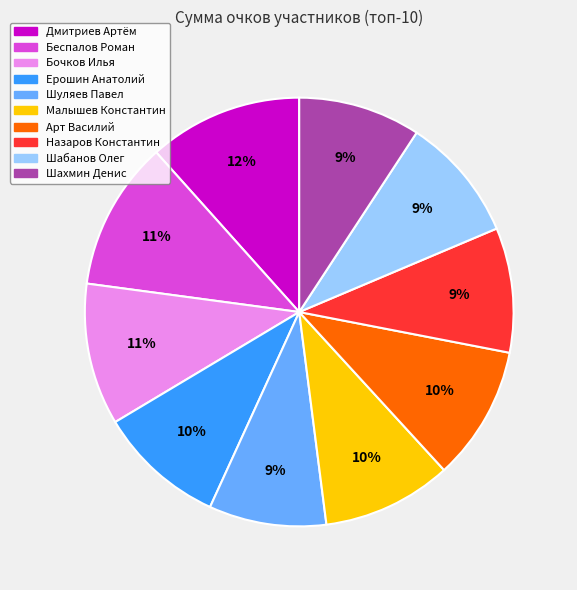

The Арт Василий slice represents 10% of the pie. True or false?

True